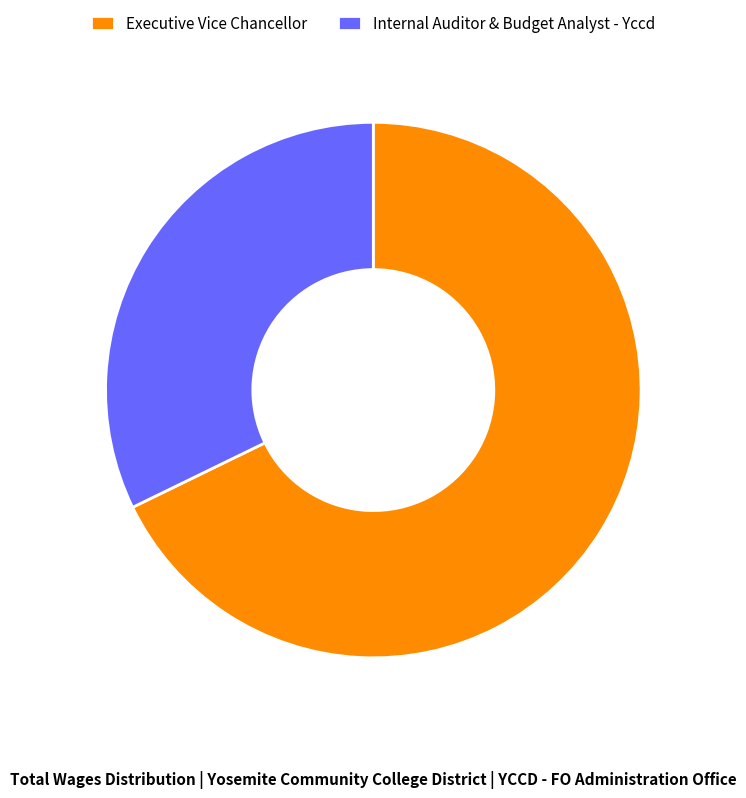

How many slices are in this pie chart?

2